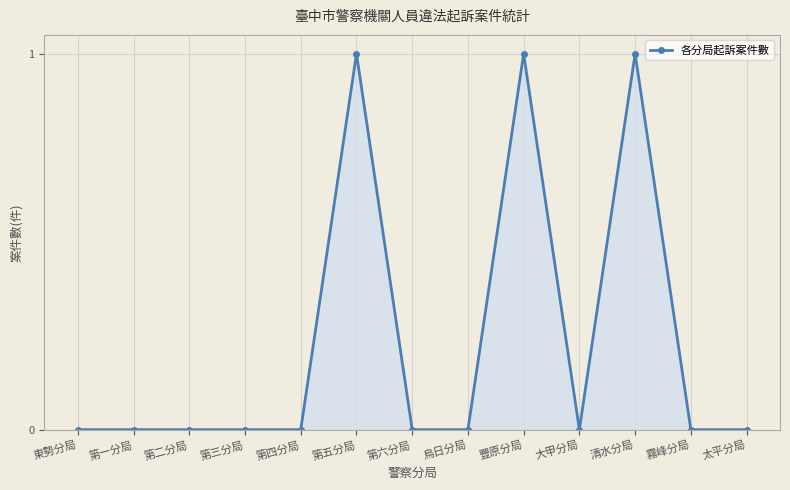

Count the number of categories in the chart.

13